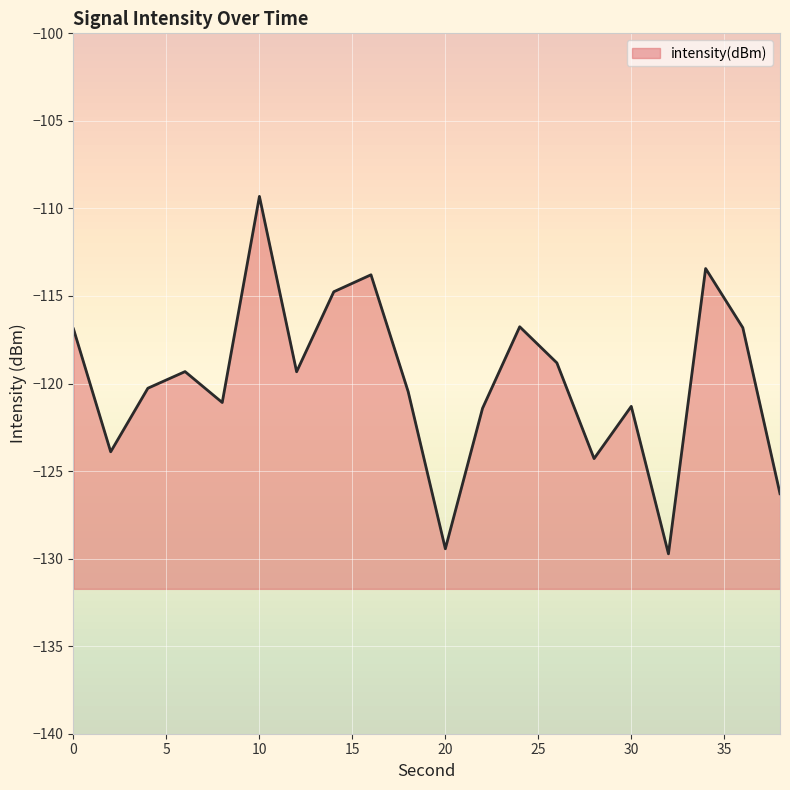

What is the smallest value displayed?

-129.7